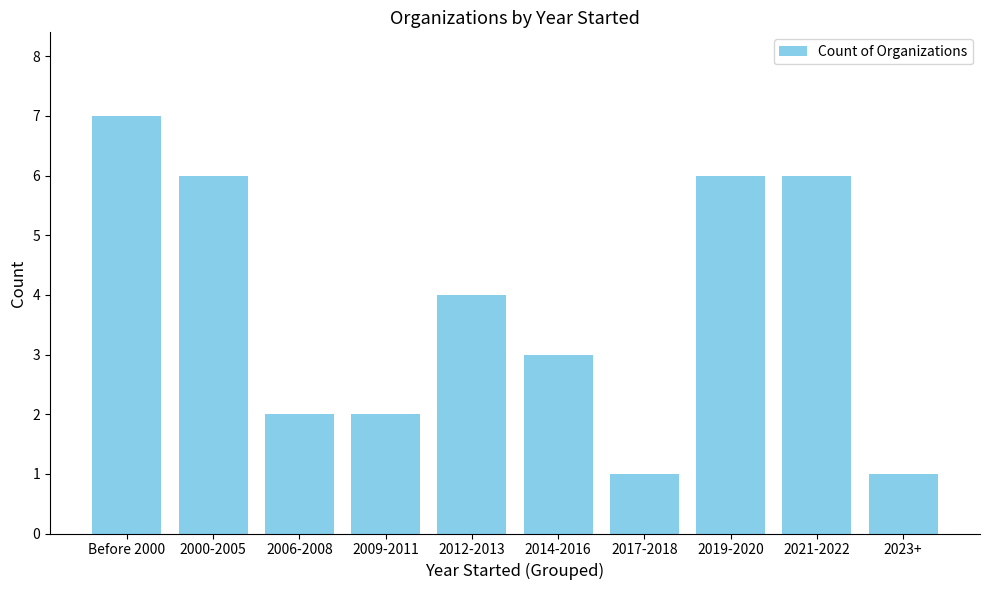

What position from the right is 2023+?

1